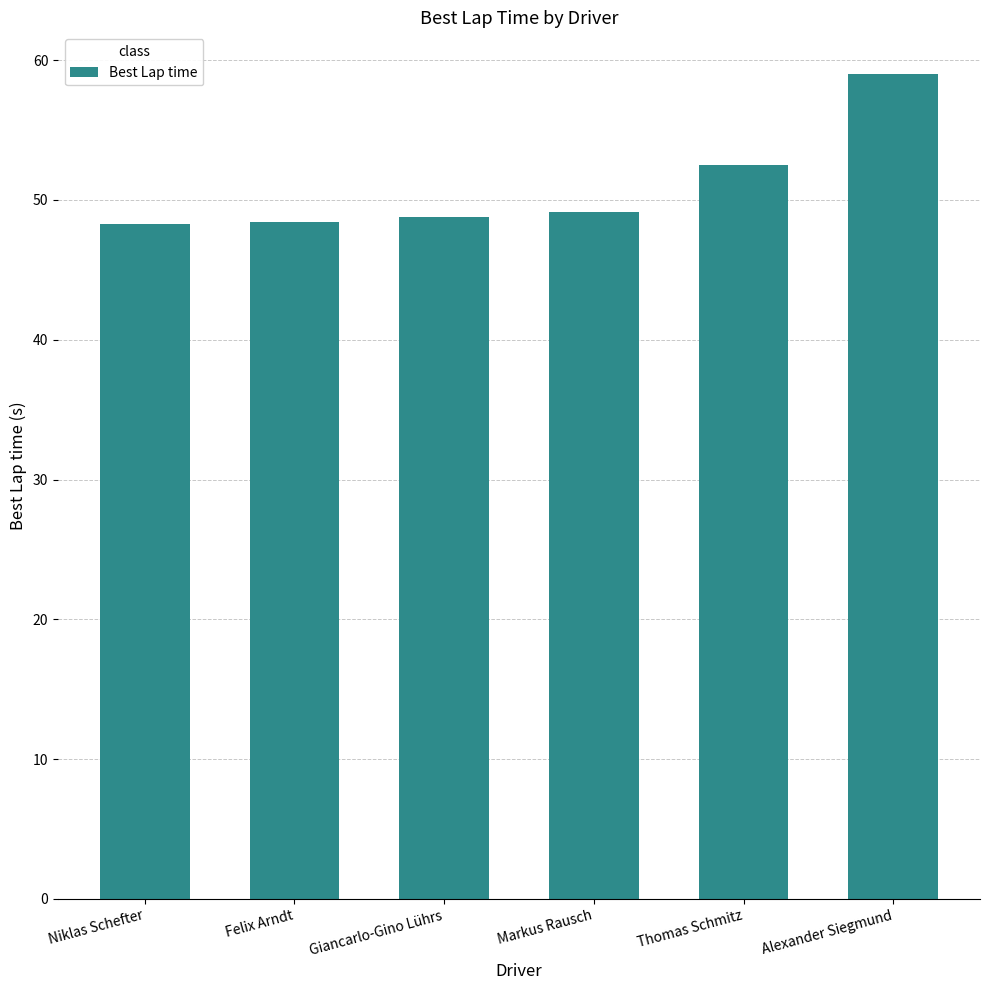

Between Alexander Siegmund and Thomas Schmitz, which is larger?

Alexander Siegmund